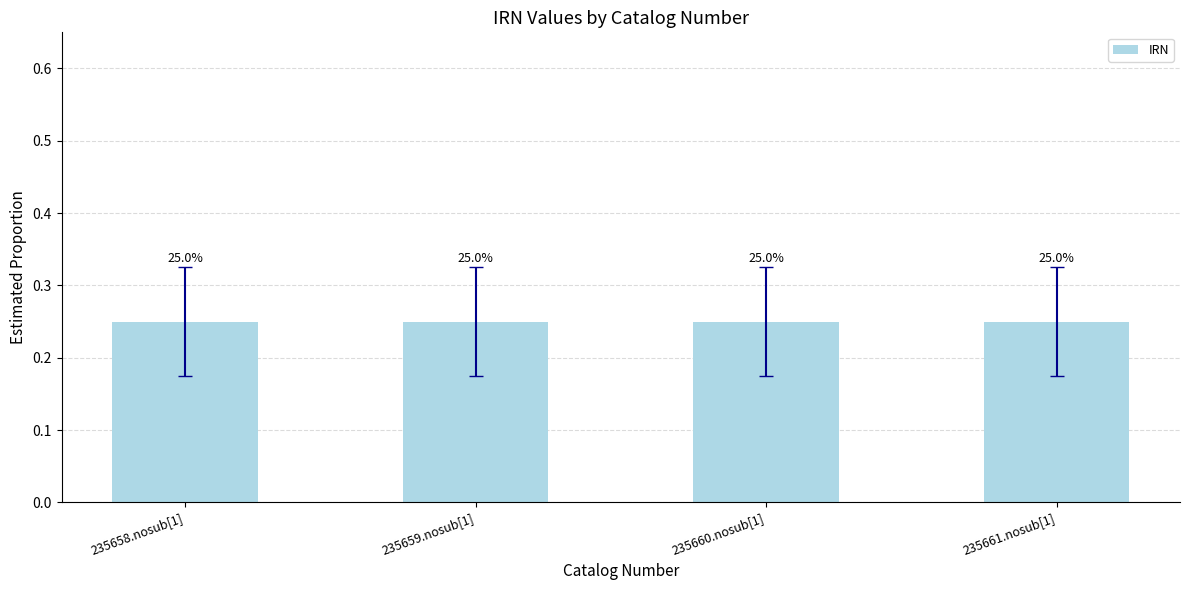

Rank the categories by value from highest to lowest.

235661.nosub[1], 235660.nosub[1], 235659.nosub[1], 235658.nosub[1]